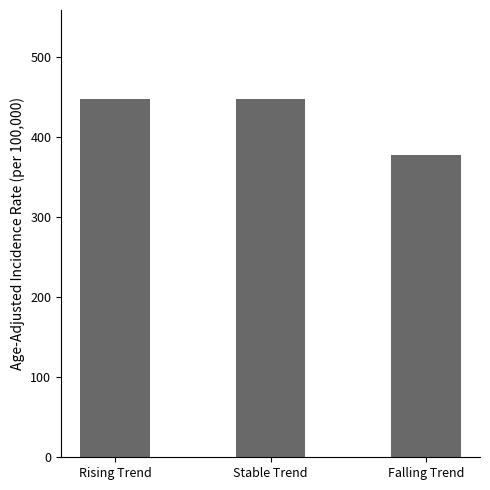

What is the approximate value at Falling Trend?

377.6